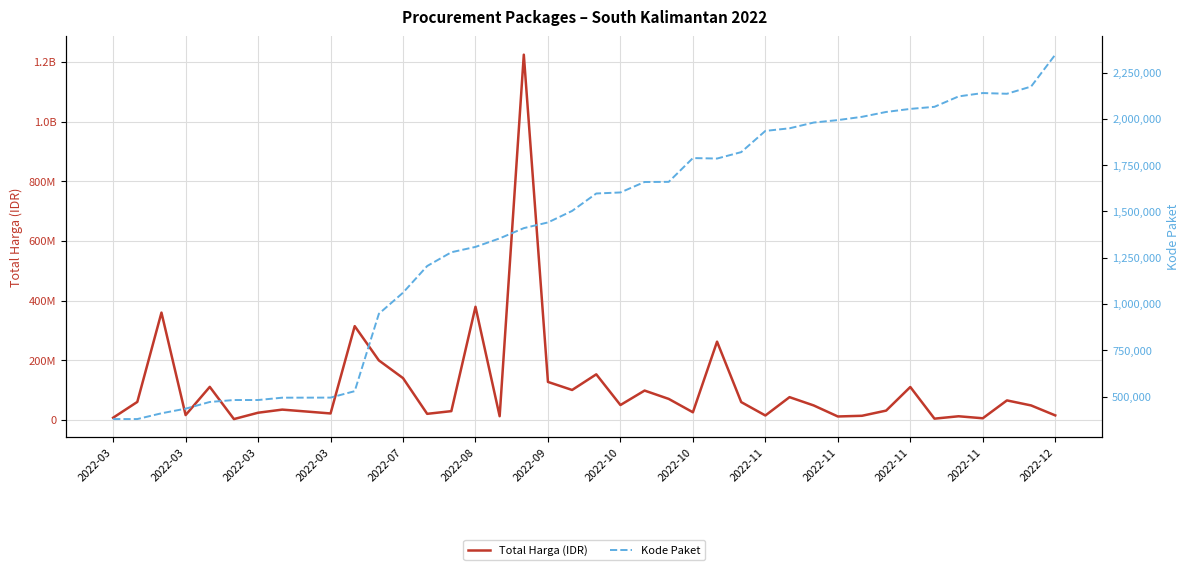

Does the chart have visible grid lines?

Yes